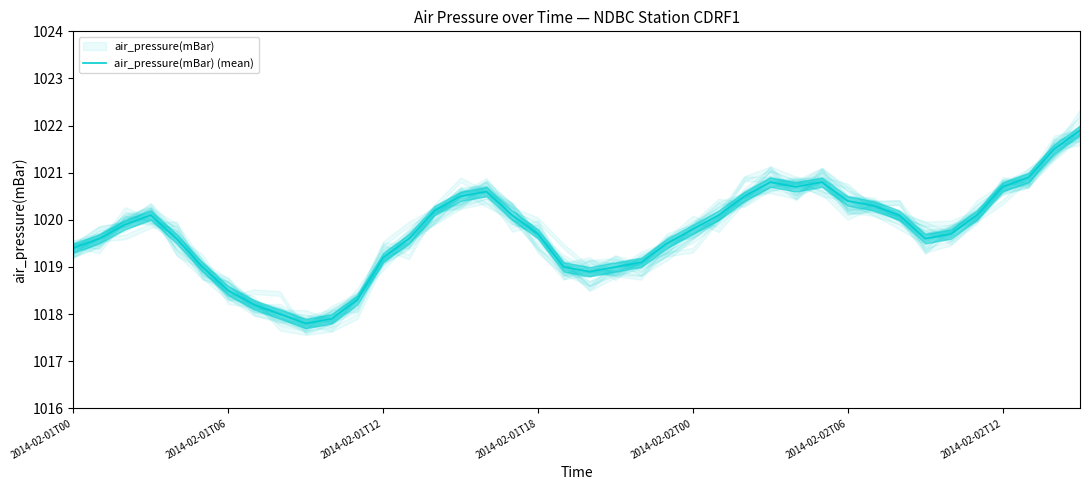

Is it true that air_pressure(mBar) (mean) equals 1020.7 at 2014-02-02T12?

True